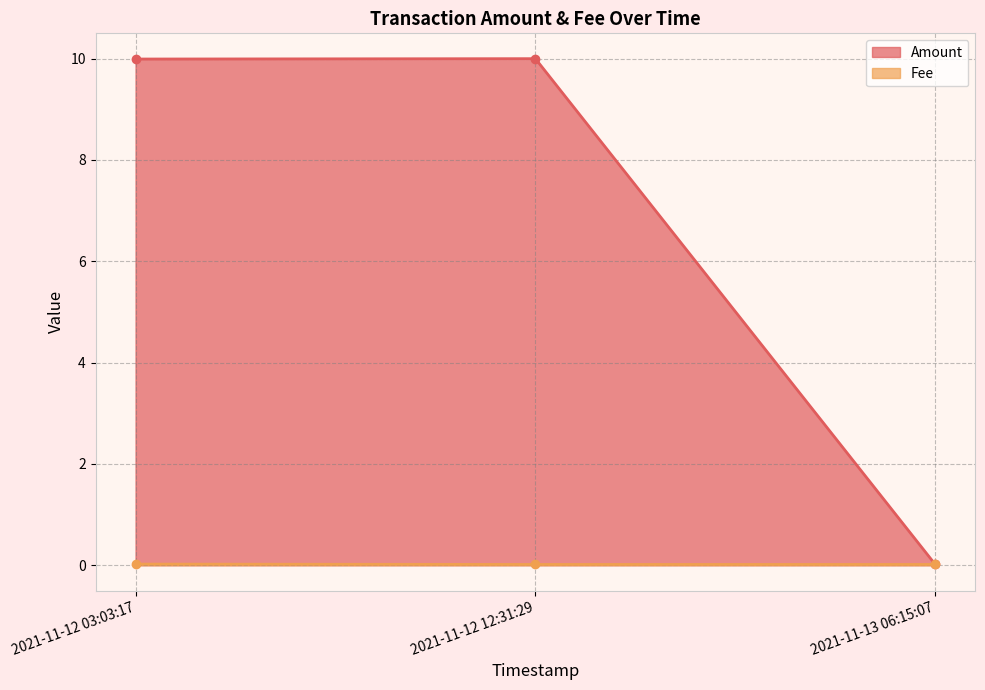

Between 2021-11-12 12:31:29 and 2021-11-13 06:15:07, which series saw the biggest shift?

Amount